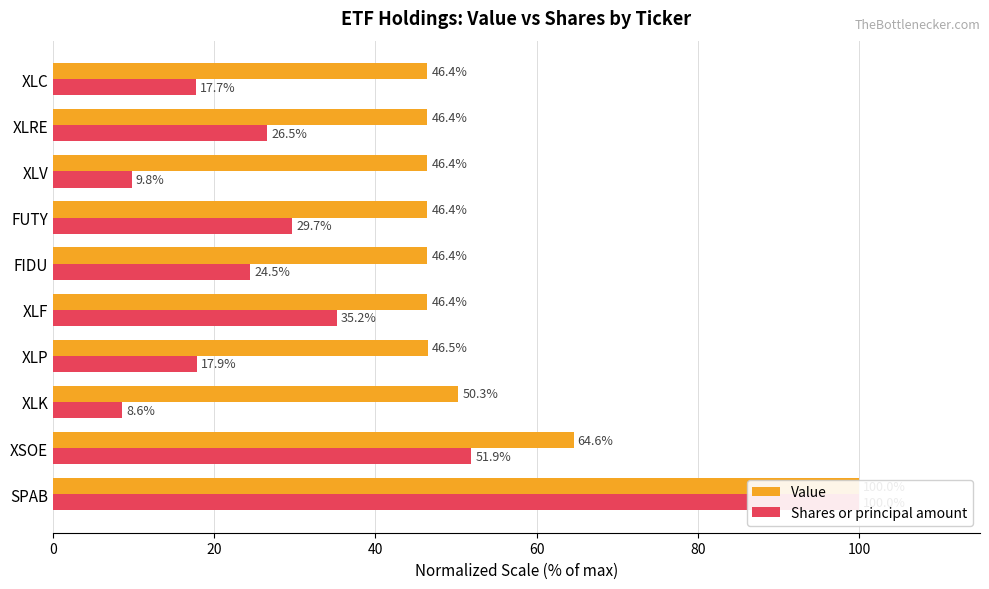

What are all the series names shown in the legend?

Value, Shares or principal amount